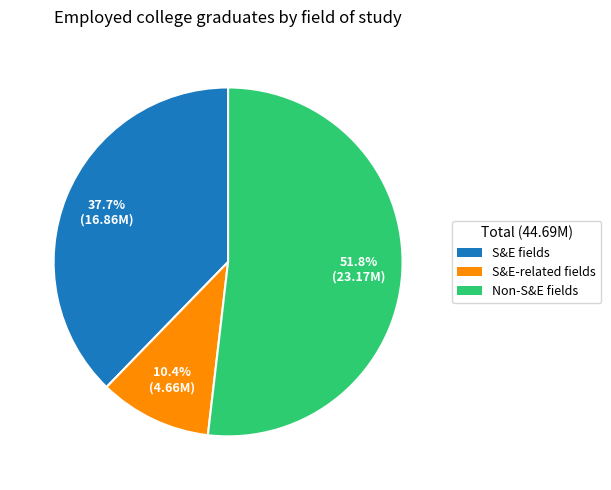

What is the ratio of the value at S&E fields to the value at Non-S&E fields?

0.7